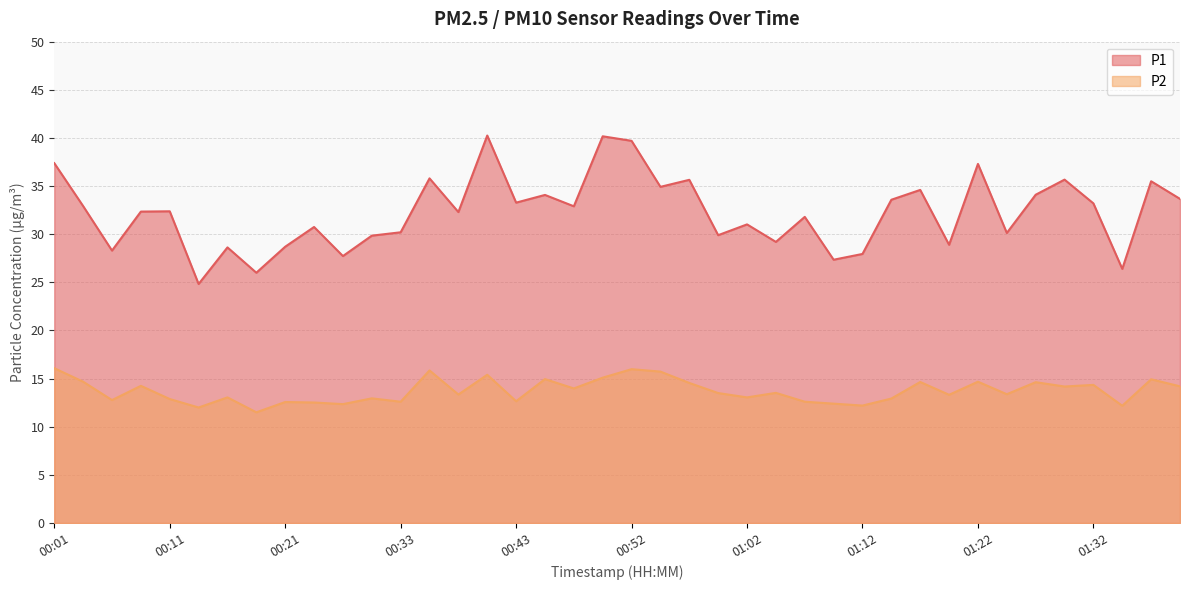

At which label is P2 closest to 13?

00:16